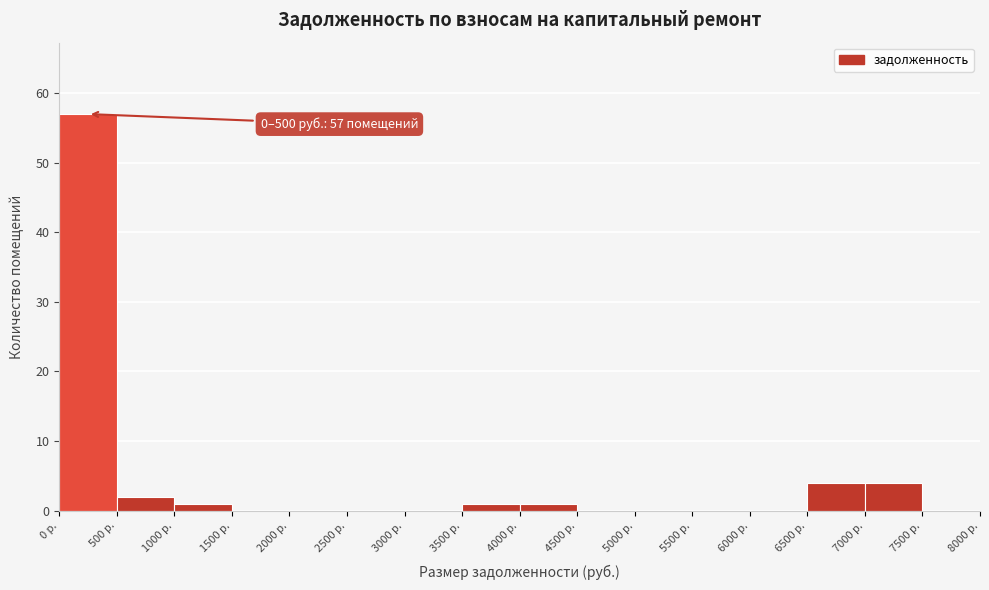

Which range on the x-axis has the tallest bar?

0 to 500